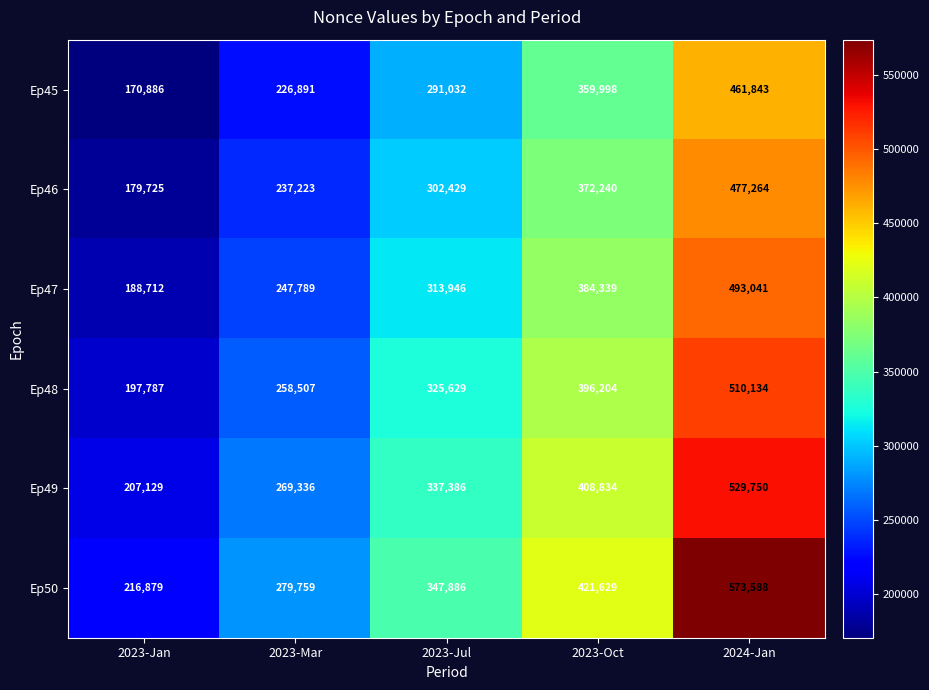

What is the total value across all series at 2023-Jan?

1161118